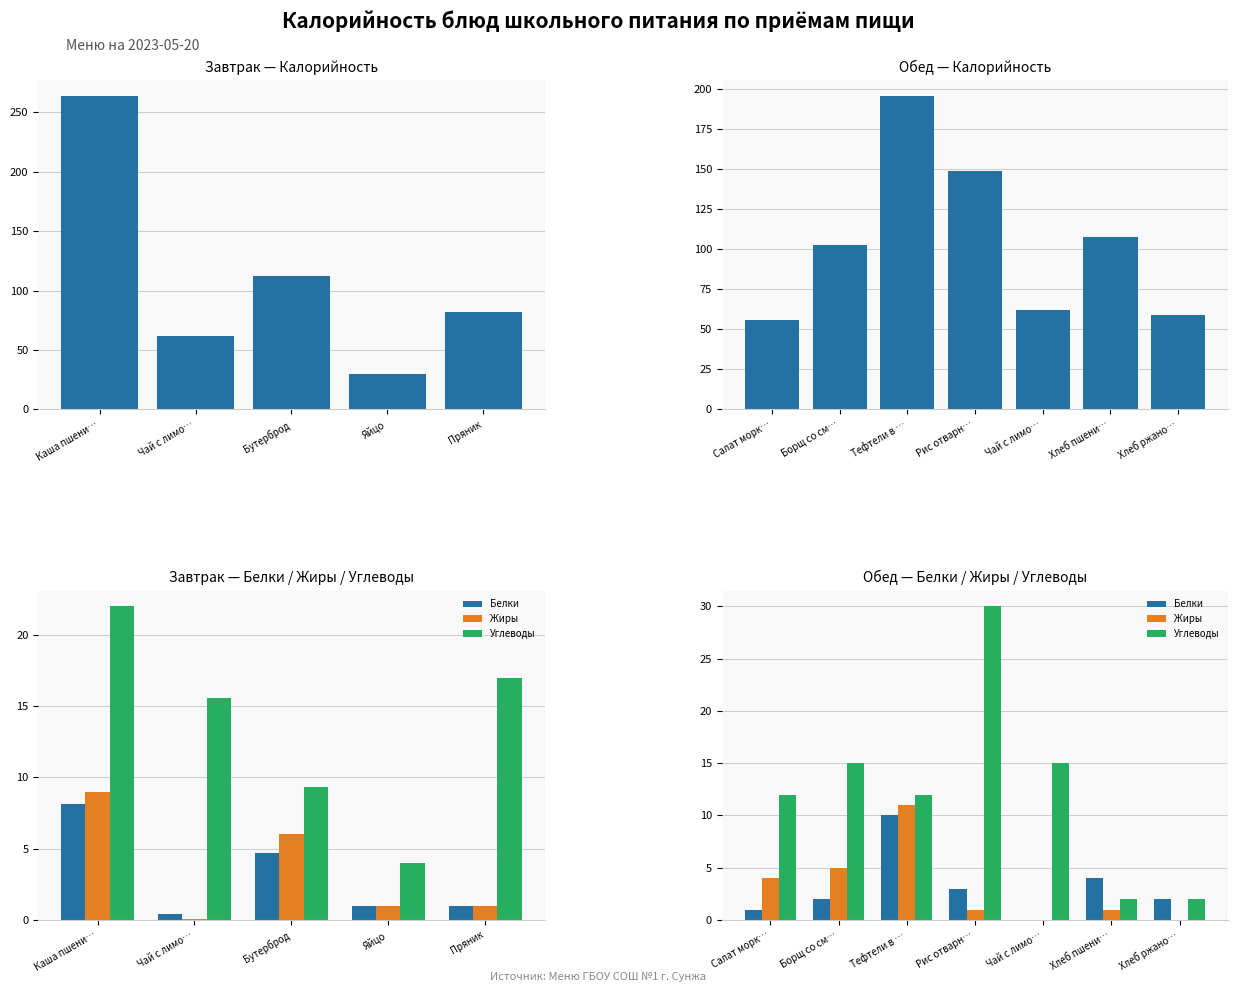

At Рис отварн…, list the series in order from smallest to largest.

Жиры, Белки, Углеводы, Калорийность, ккал